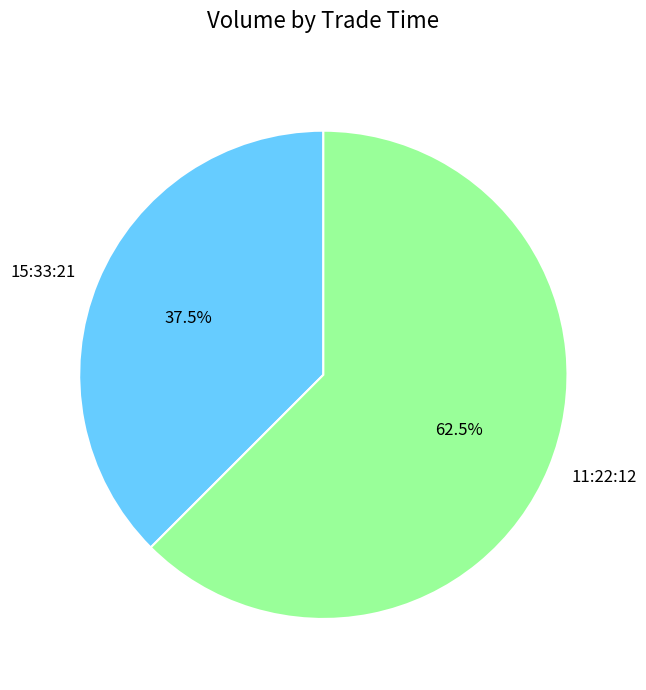

Combined, do 11:22:12 and 15:33:21 account for over 50%?

Yes